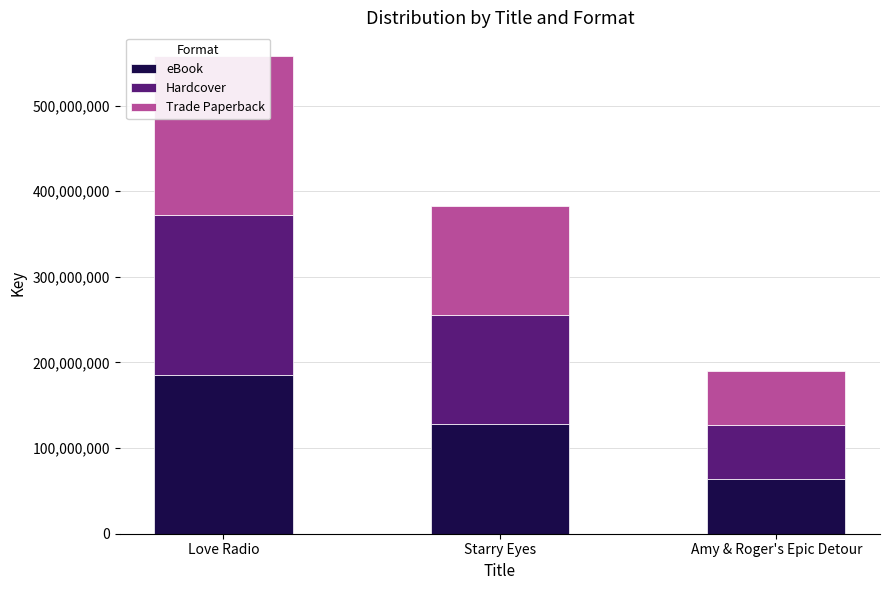

What is the value of the Trade Paperback bar at the 1st from the left?

185919700